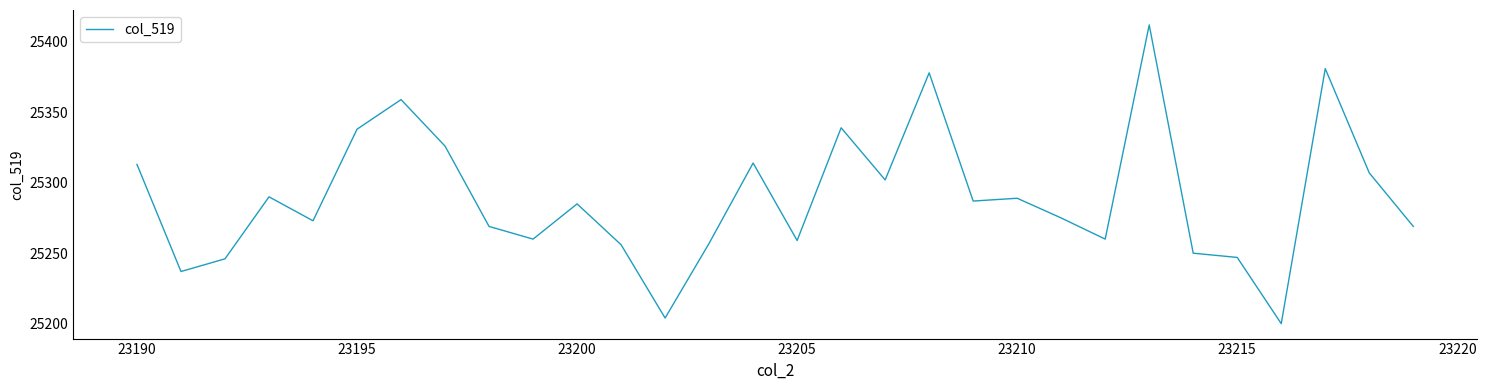

What is the maximum value shown in the chart?

25412